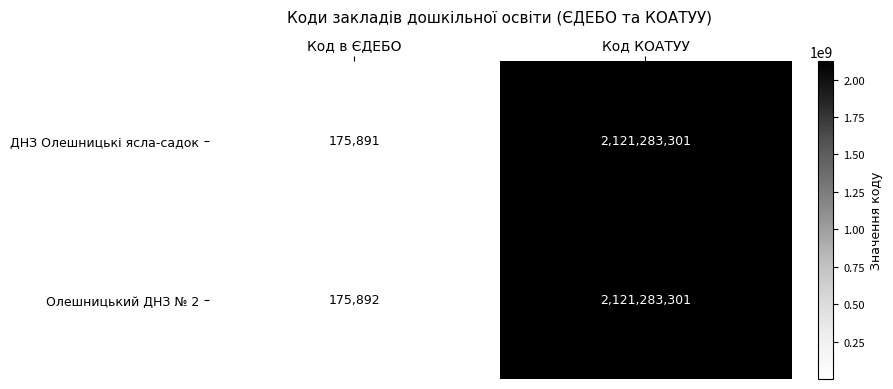

What is the difference between the Олешницький ДНЗ № 2 values at Код в ЄДЕБО and Код КОАТУУ?

2121107409